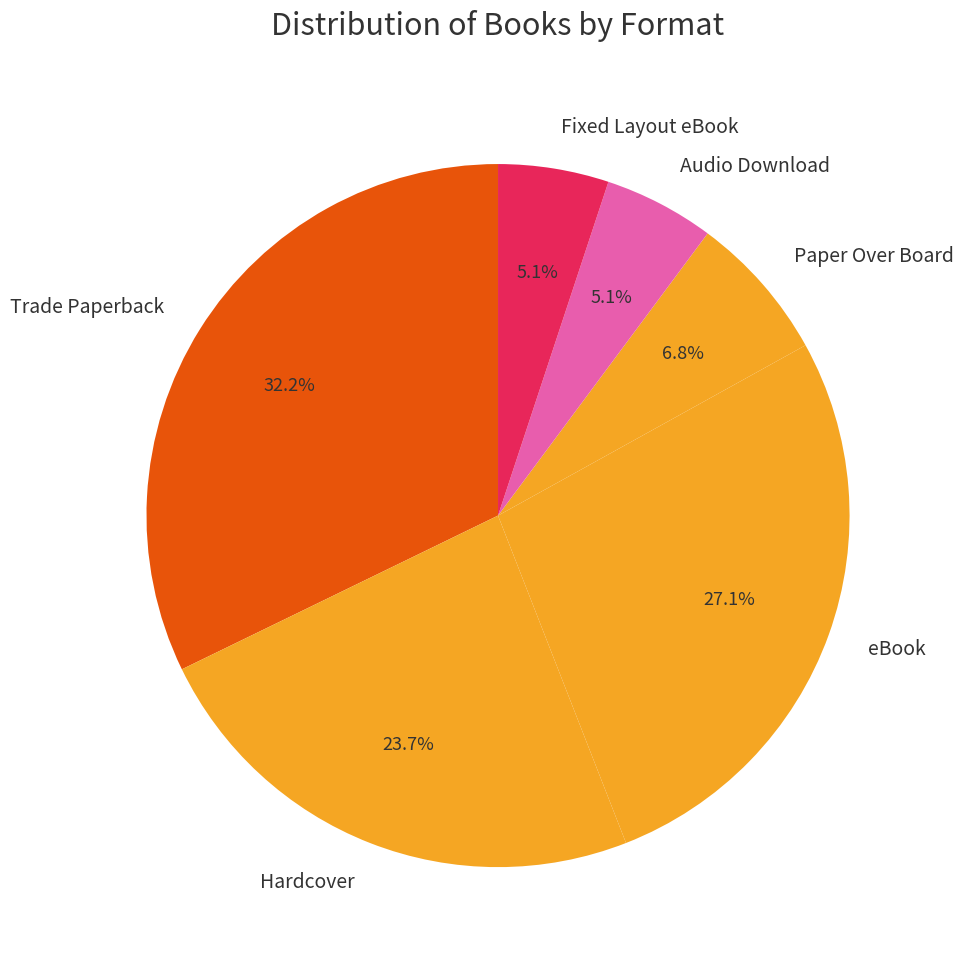

Count the number of slices in the pie.

6